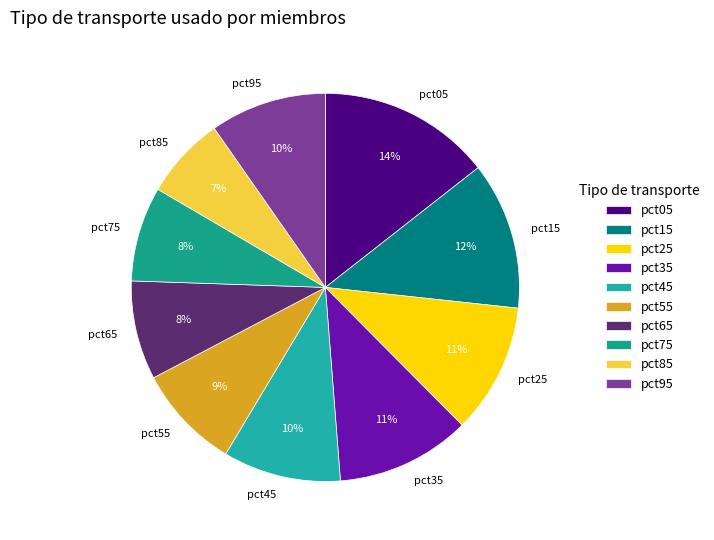

Does pct75 account for over 50% of the chart?

No